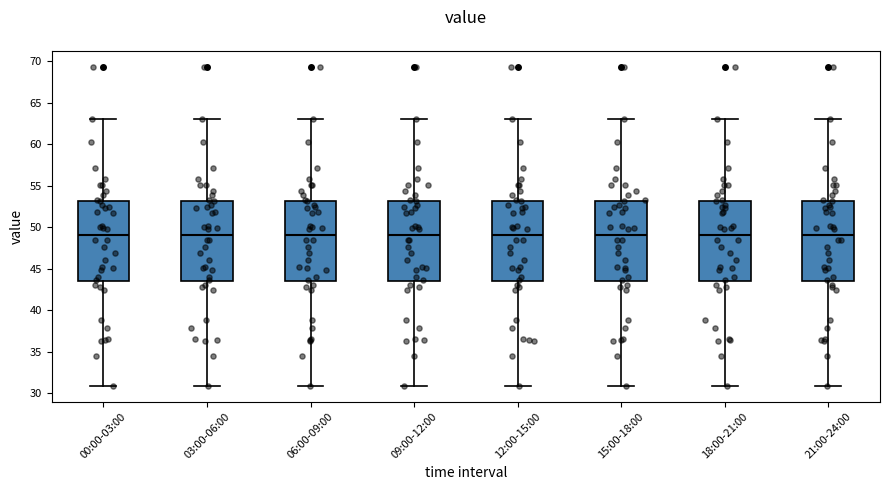

Reading left to right, read every box against the y-axis: the position of its median line, the range the box covers, and the ends of its whiskers. The values are not printed on the chart, so give them approximately, as read against the axis.

00:00-03:00: median 49.0, box 43.5 to 53.0, whiskers 31.0 to 63.0
03:00-06:00: median 49.0, box 43.5 to 53.0, whiskers 31.0 to 63.0
06:00-09:00: median 49.0, box 43.5 to 53.0, whiskers 31.0 to 63.0
09:00-12:00: median 49.0, box 43.5 to 53.0, whiskers 31.0 to 63.0
12:00-15:00: median 49.0, box 43.5 to 53.0, whiskers 31.0 to 63.0
15:00-18:00: median 49.0, box 43.5 to 53.0, whiskers 31.0 to 63.0
18:00-21:00: median 49.0, box 43.5 to 53.0, whiskers 31.0 to 63.0
21:00-24:00: median 49.0, box 43.5 to 53.0, whiskers 31.0 to 63.0